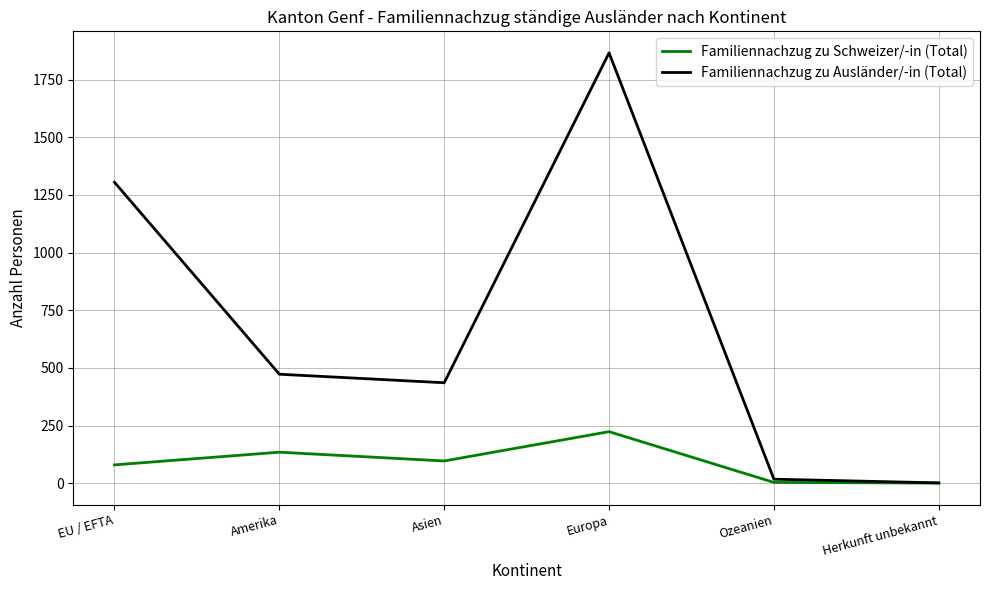

What is the lowest value of the Familiennachzug zu Schweizer/-in (Total) series?

1